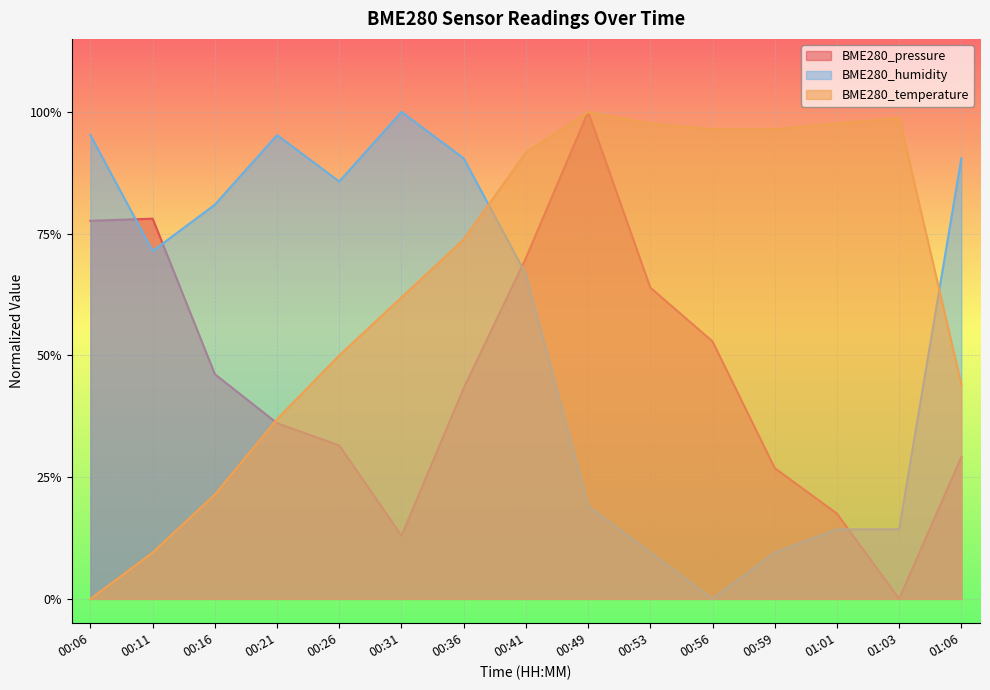

What is the average value of the BME280_pressure series?

0.5